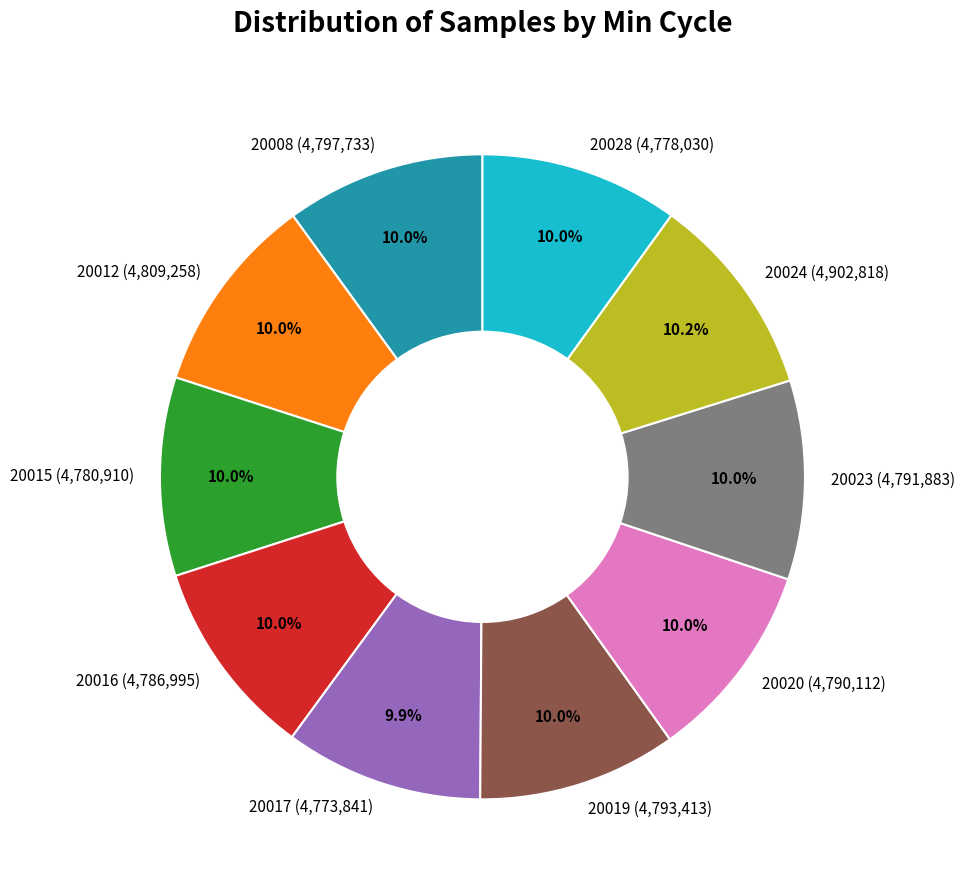

To the nearest percent, what percentage of the pie is 20016?

10%